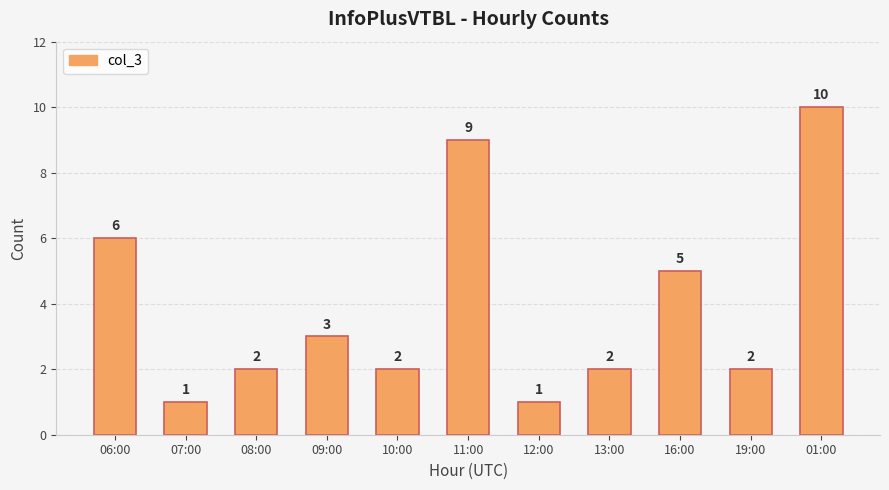

What is the difference between the second highest and minimum values?

8